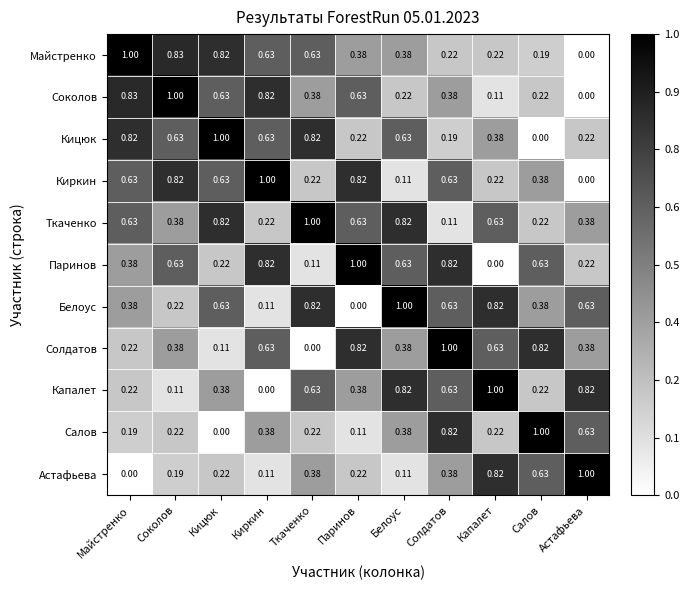

Which category has the highest value in the Майстренко series?

Майстренко